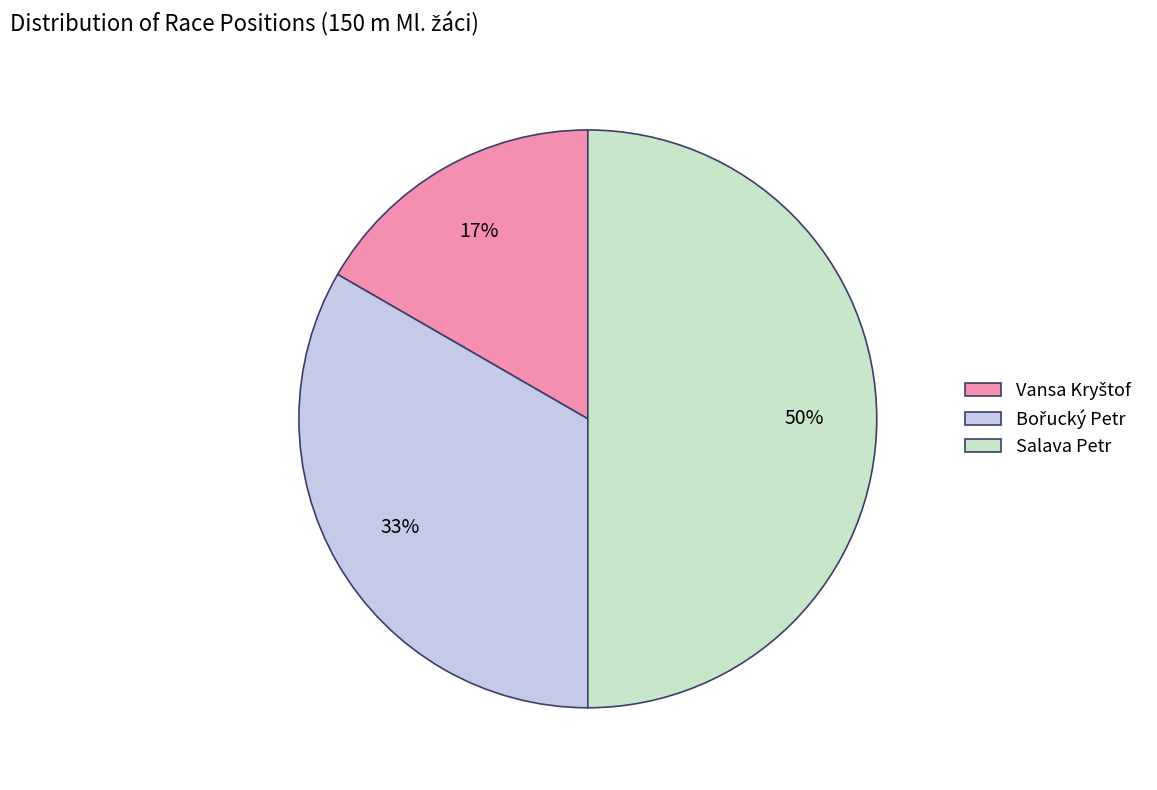

What is the largest slice in the pie chart?

Salava Petr